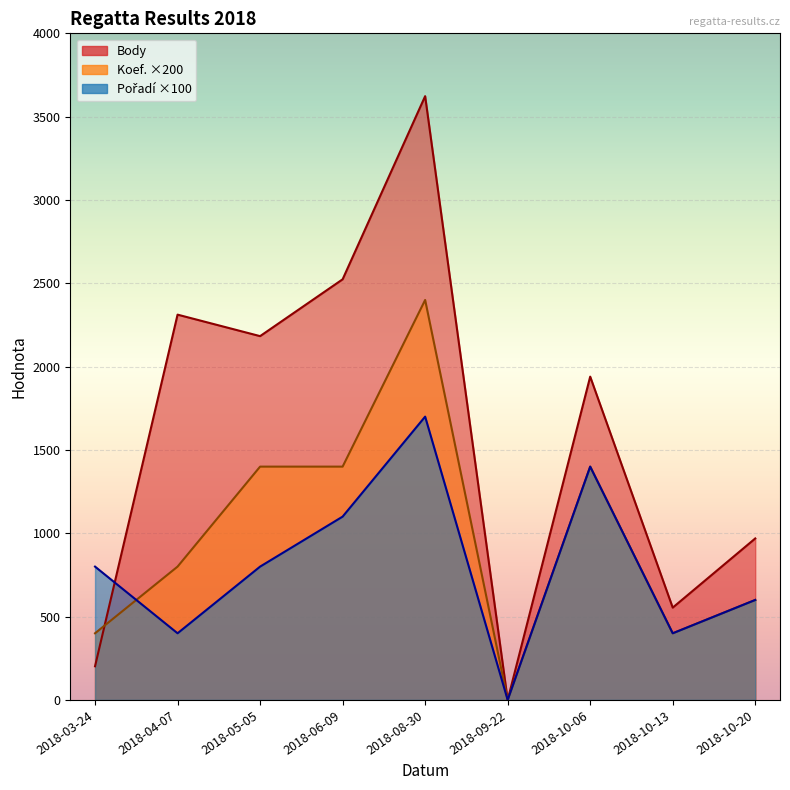

Where is Pořadí nearest to the value 850?

2018-03-24